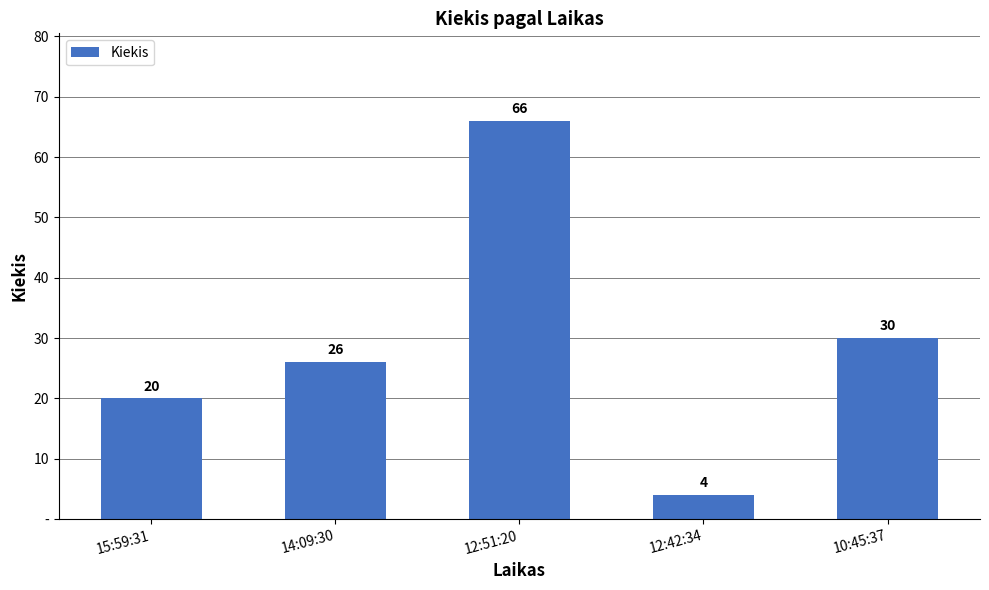

What is the greatest value displayed?

66